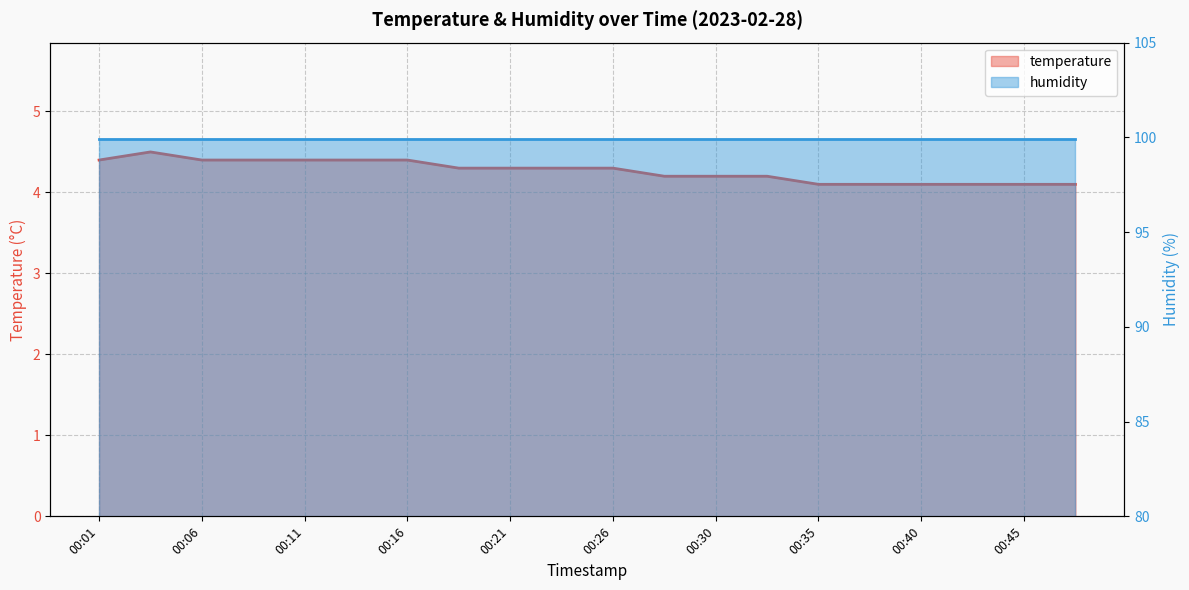

How many points are higher than both their immediate neighbors (excluding endpoints)?

1